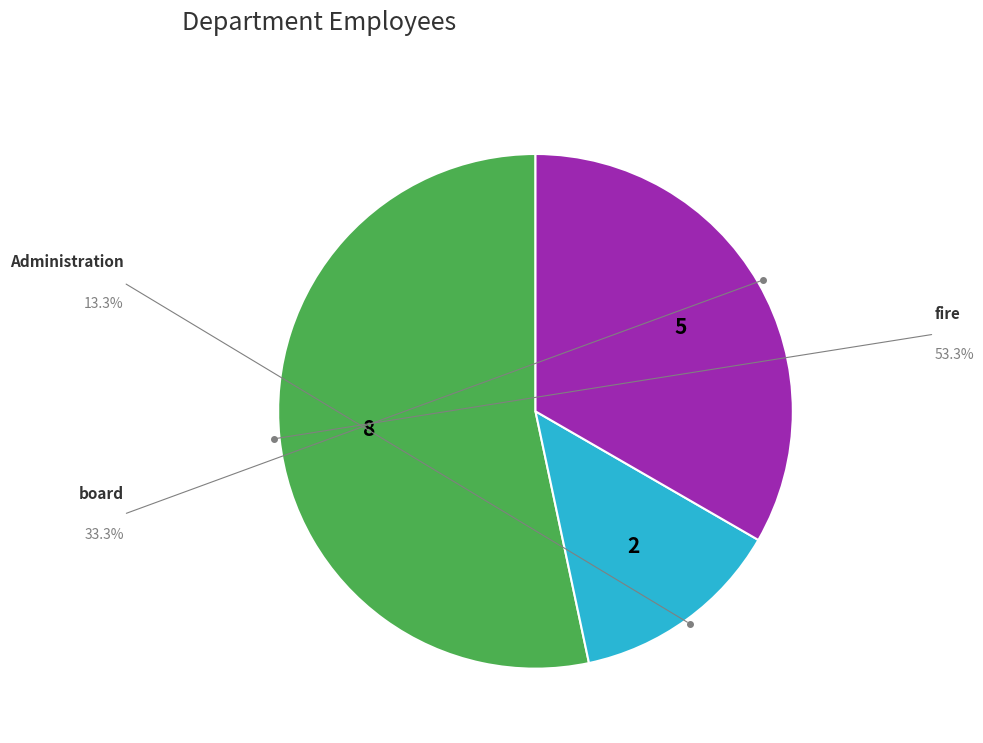

Combined, do board and Administration account for over 50%?

No